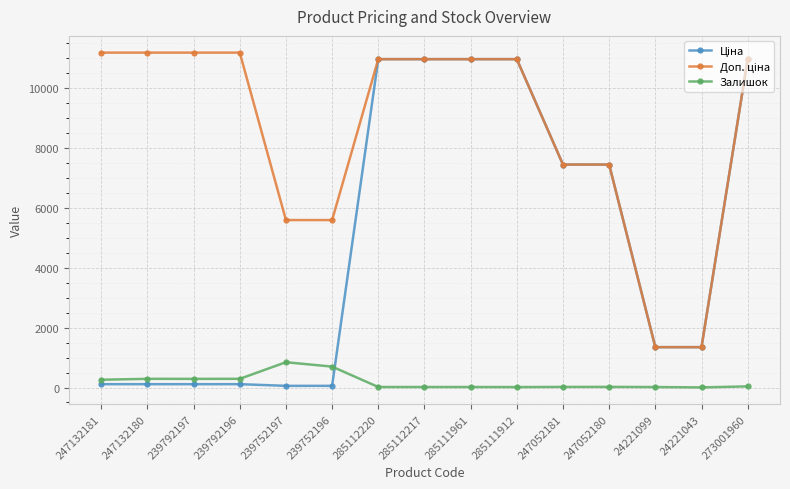

How many series are shown in this chart?

3